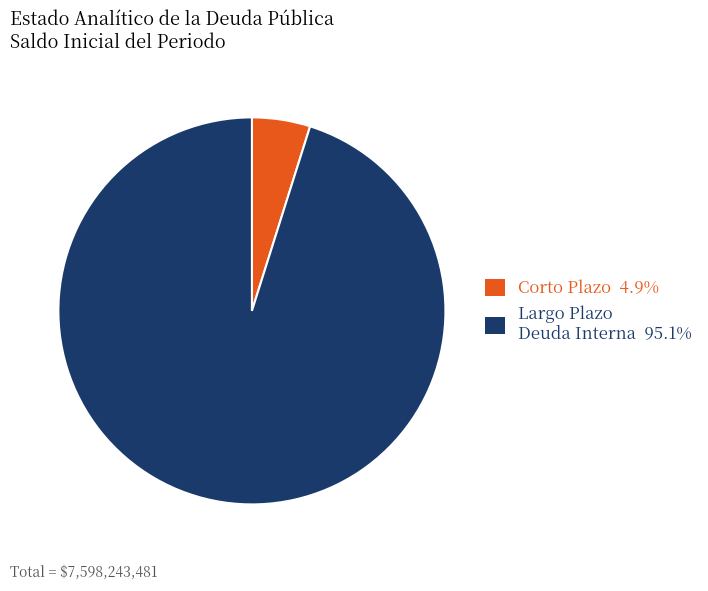

Does any single category account for the majority?

Yes